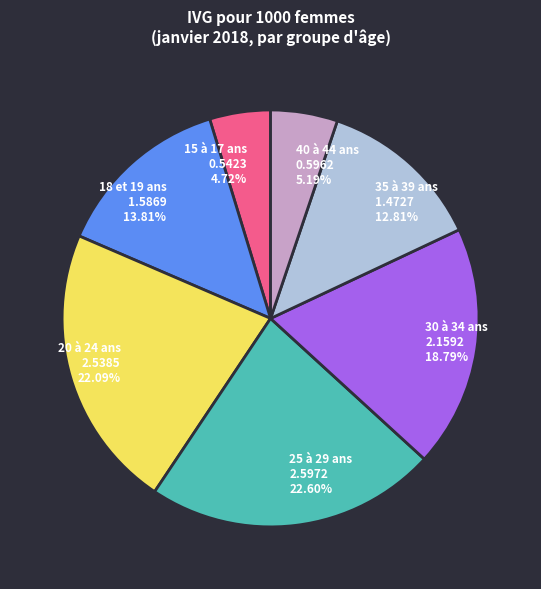

Is there a majority slice in this chart?

No